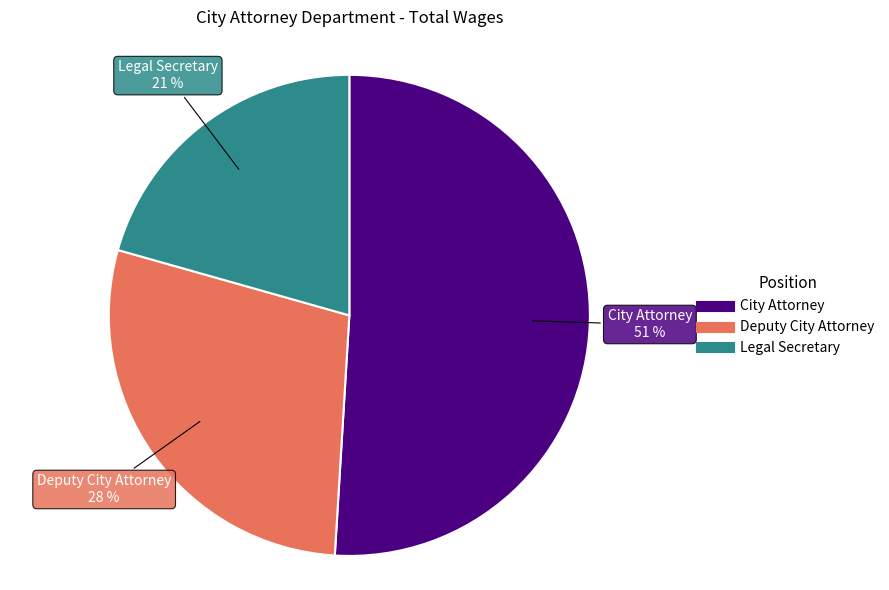

What percentage is the Deputy City Attorney slice, to the nearest percent?

28%